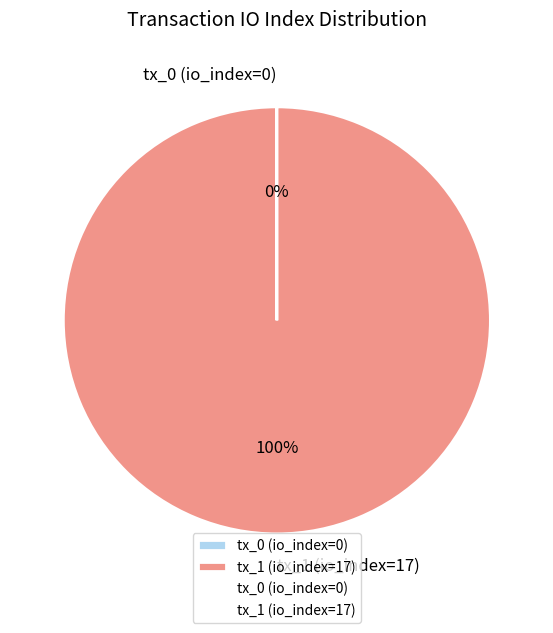

The tx_1 (io_index=17) slice represents 100% of the pie. True or false?

True